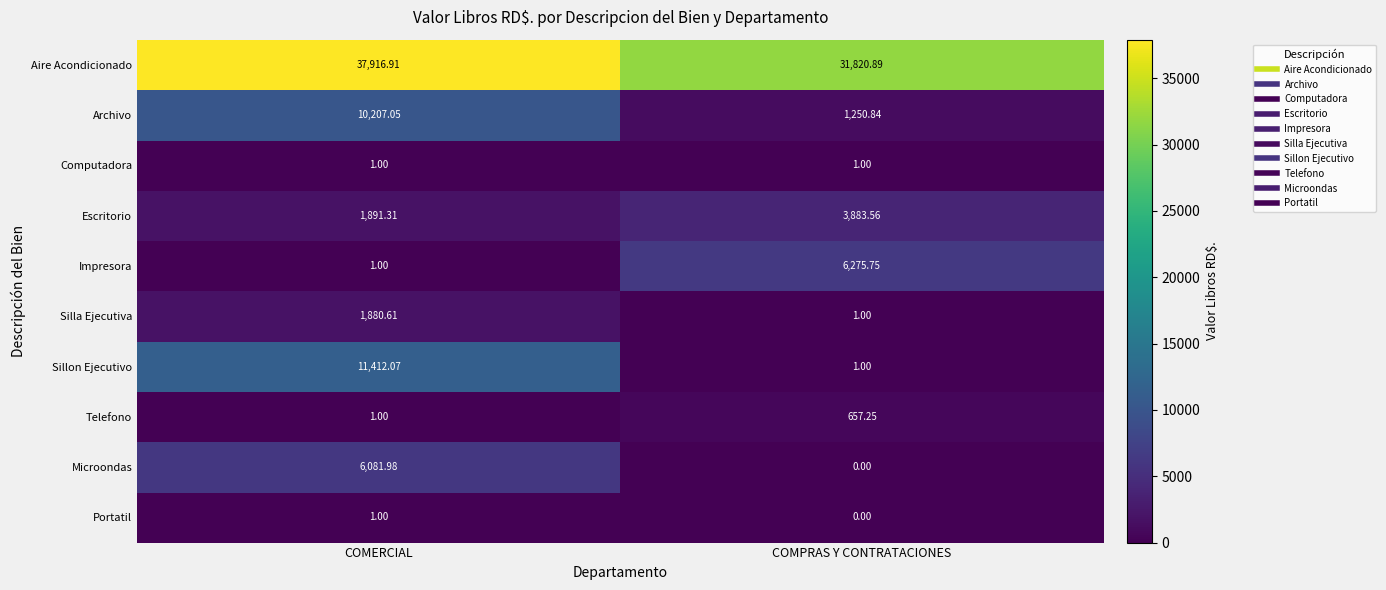

What is the difference between the highest and lowest values at COMPRAS Y CONTRATACIONES?

31820.9